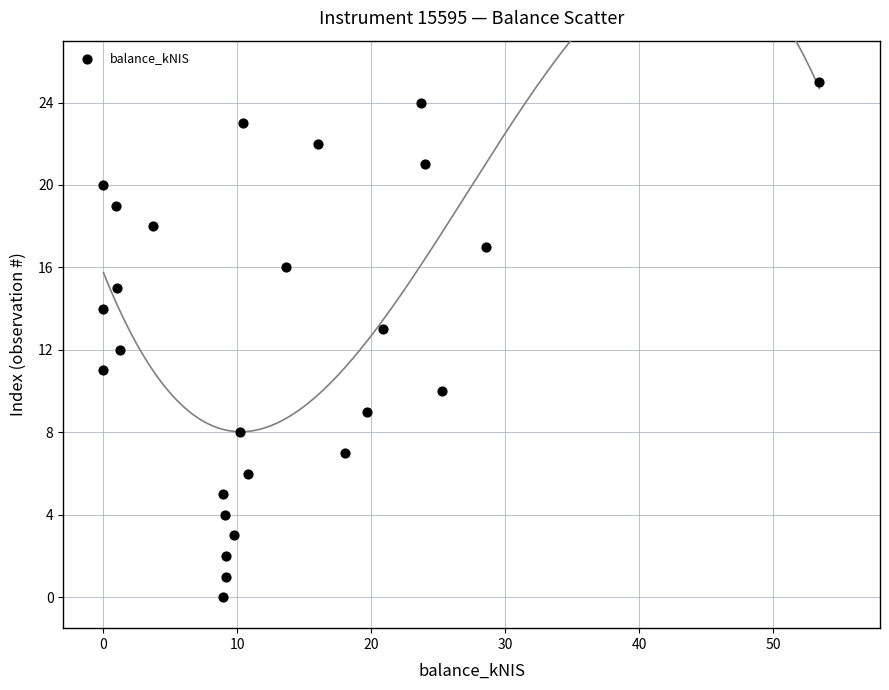

What is the range of Y values (max minus min)?

25